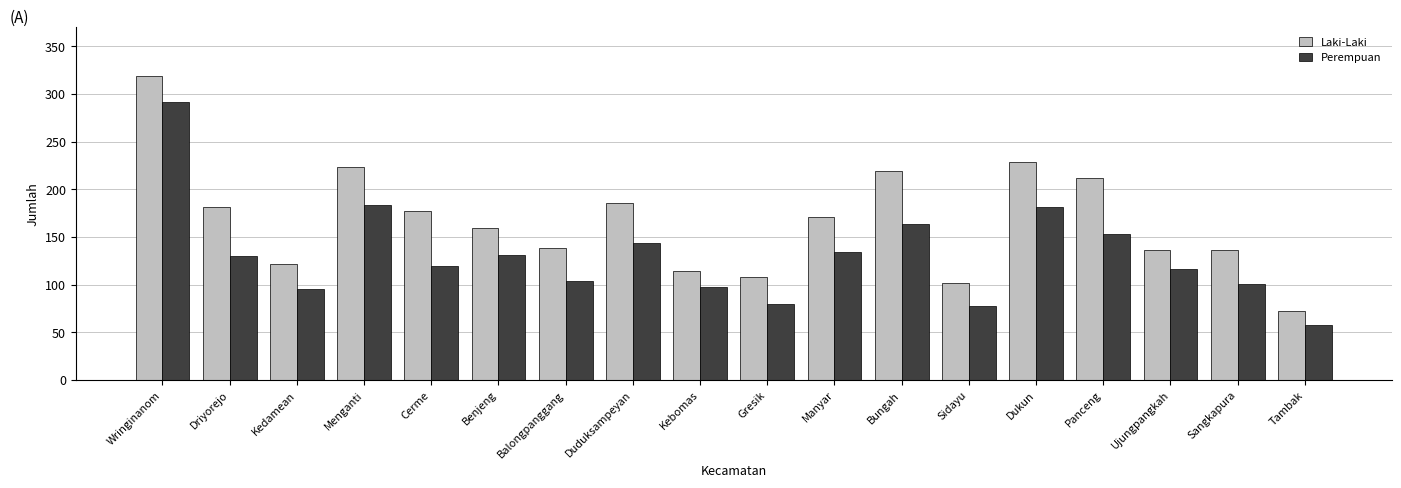

The Perempuan series shows 58 at Tambak. True or false?

True